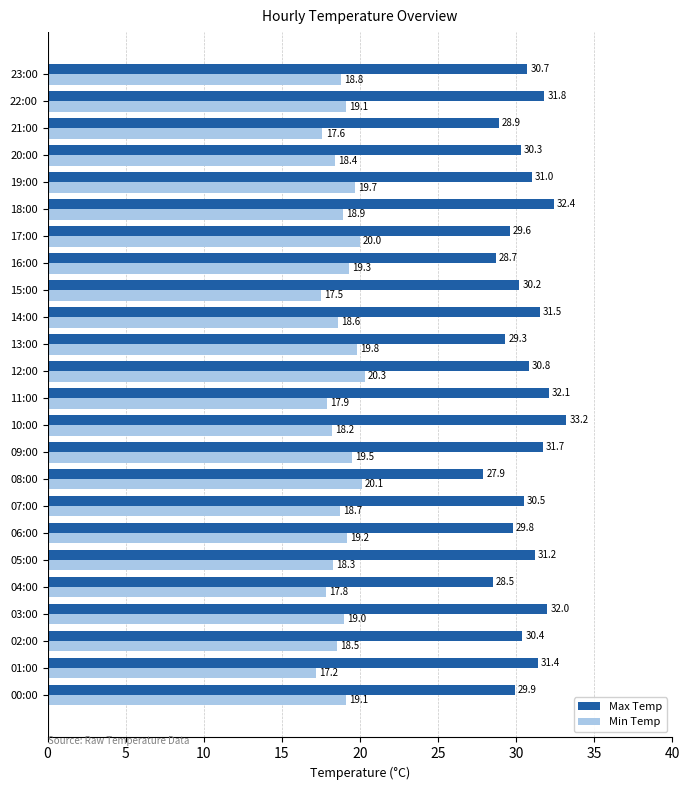

What is the difference between the second highest and minimum values in the Min Temp series?

2.9